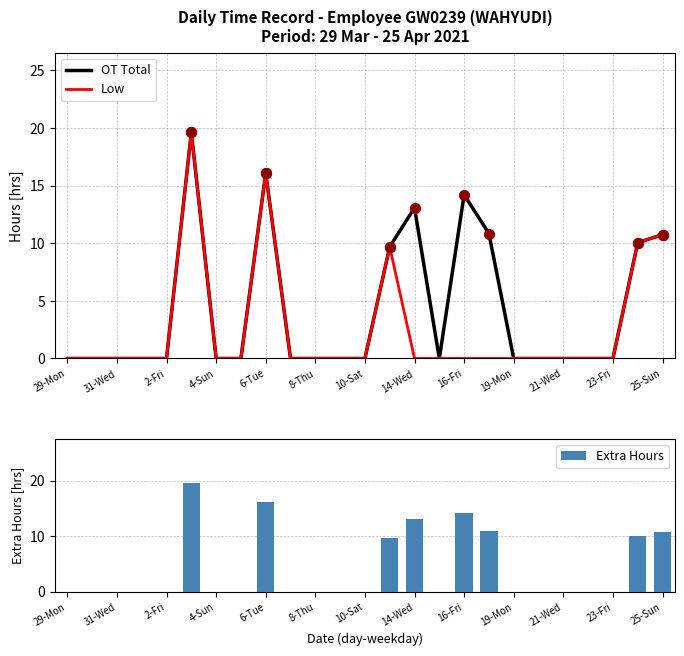

The value of OT Total at 4-Sun is 0.0. True or false?

True